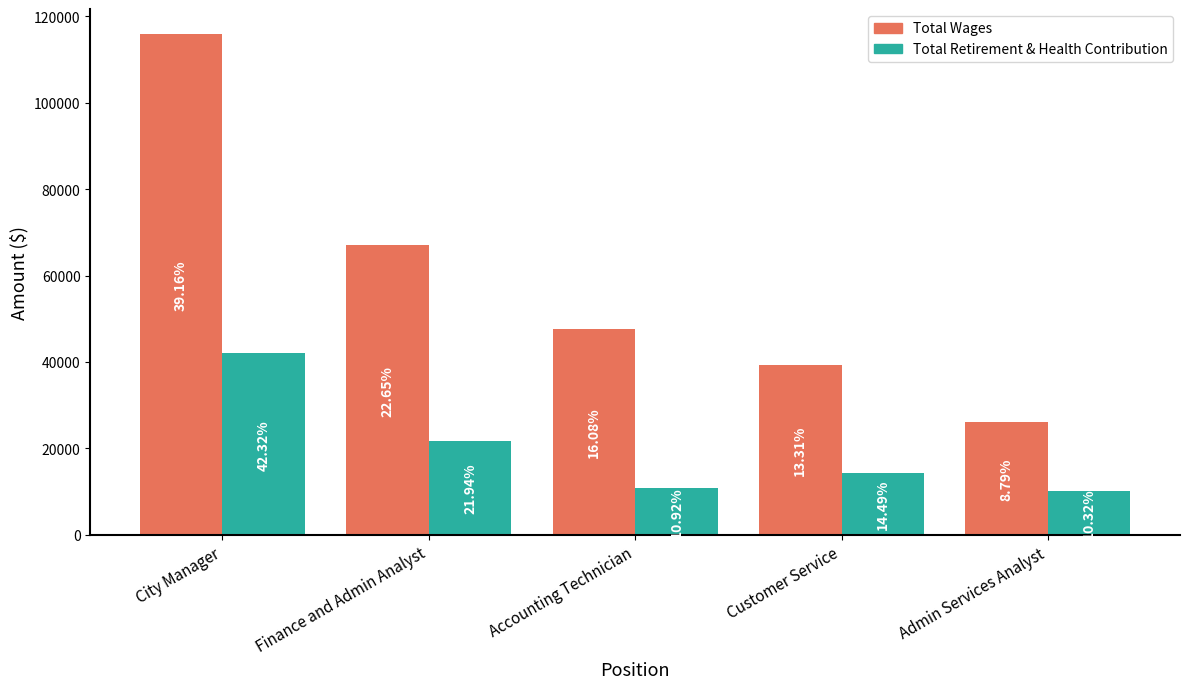

Read the Total Wages value at City Manager.

115860